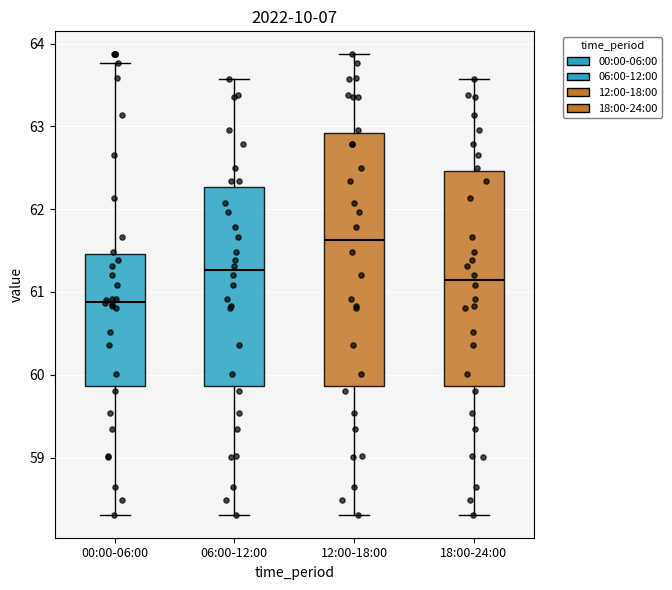

Where is the upper edge of the box for 18:00-24:00 on the y-axis? The values are not printed on the chart, so give them approximately, as read against the axis.

62.5